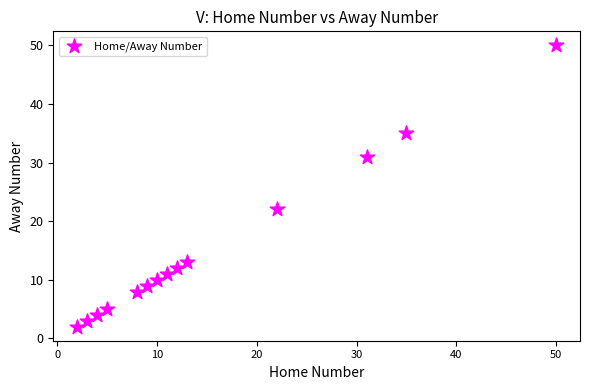

What Y value in the scatter plot is closest to 26?

22